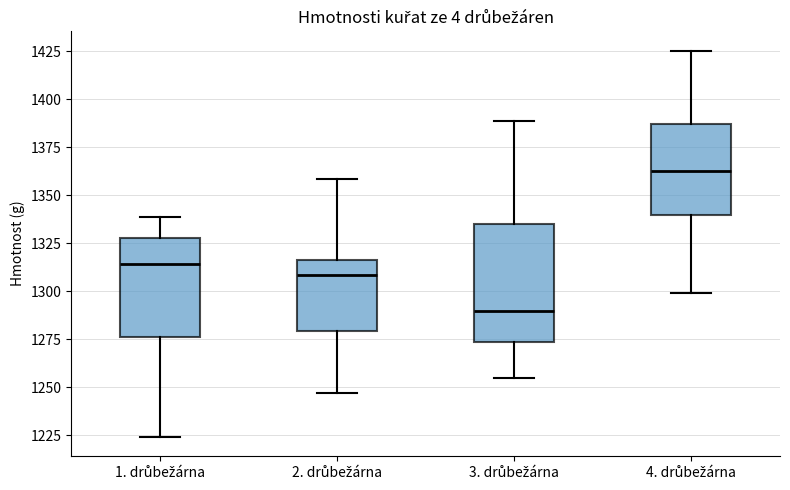

Comparing the boxes themselves (not the whiskers), which one is the tallest?

3. drůbežárna